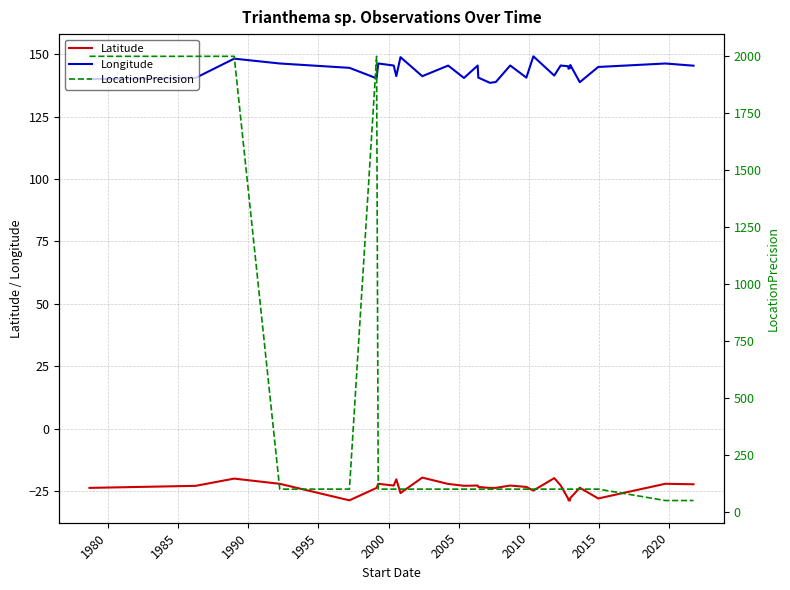

True or false: Longitude and Latitude intersect in this chart.

False